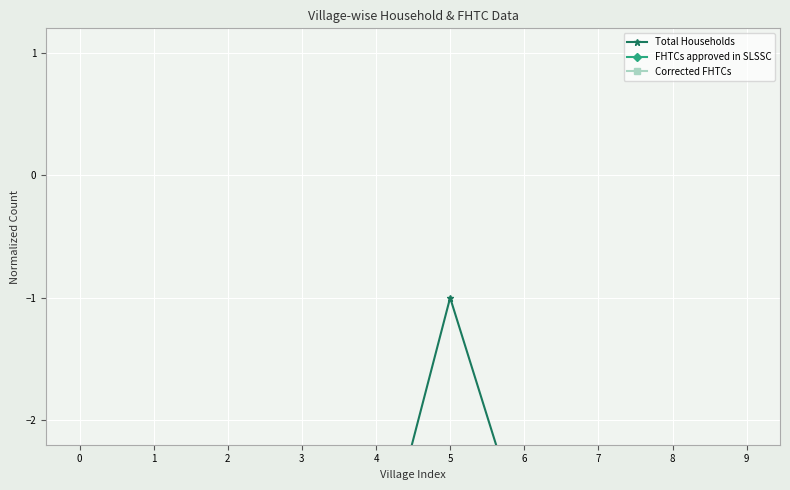

Which series ends up on top after the final intersection of Corrected FHTCs and Total Households?

Total Households